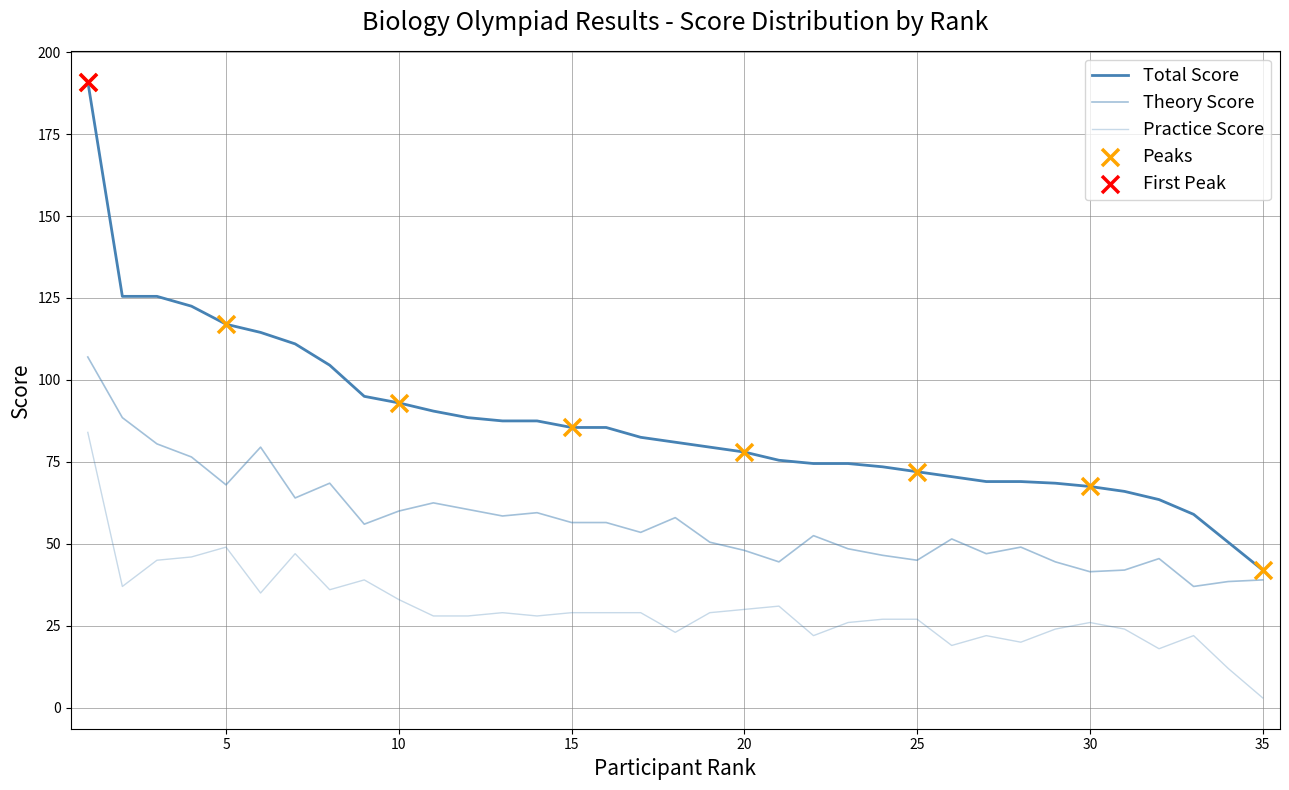

Which series has the largest total across all categories?

Total Score